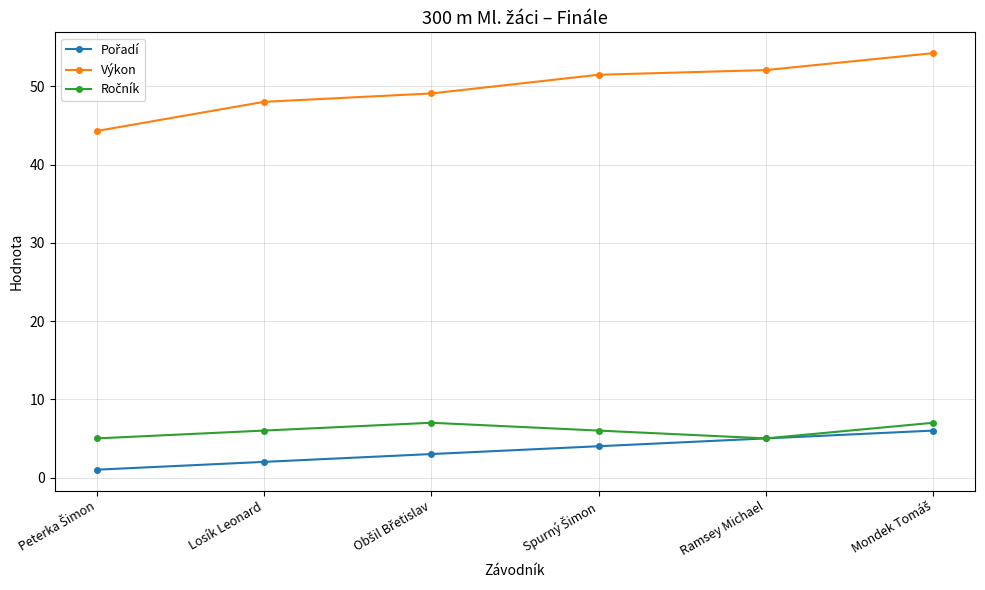

What is the total value across all series at Losík Leonard?

56.0